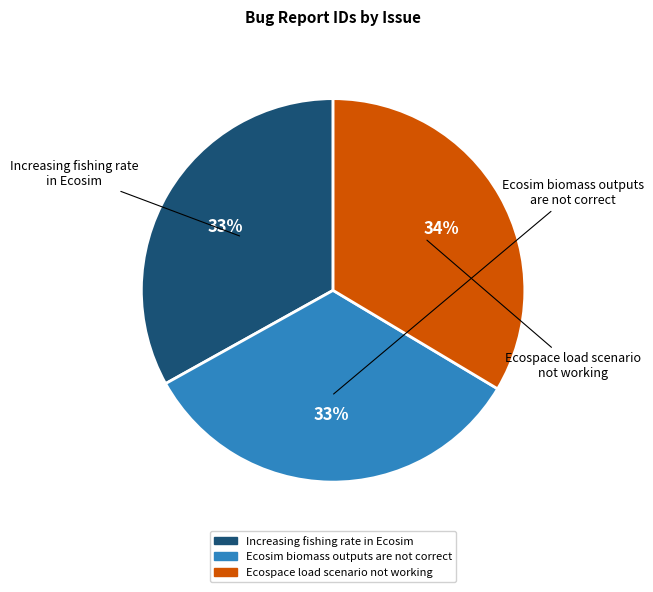

How many segments does this pie chart have?

3